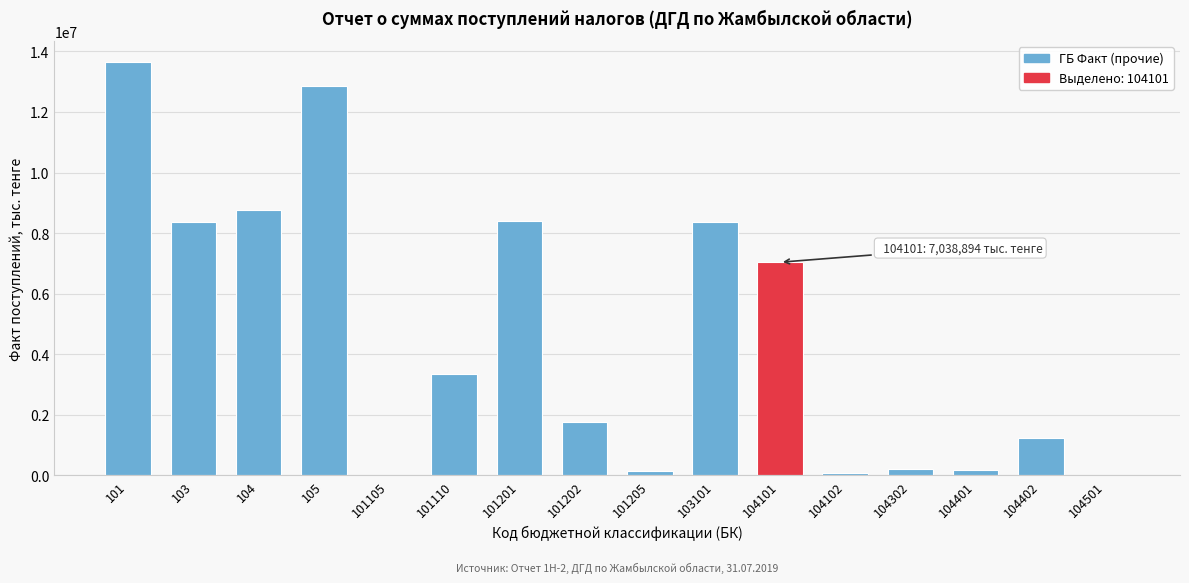

Is it true that the value at 104 is 3527787?

False